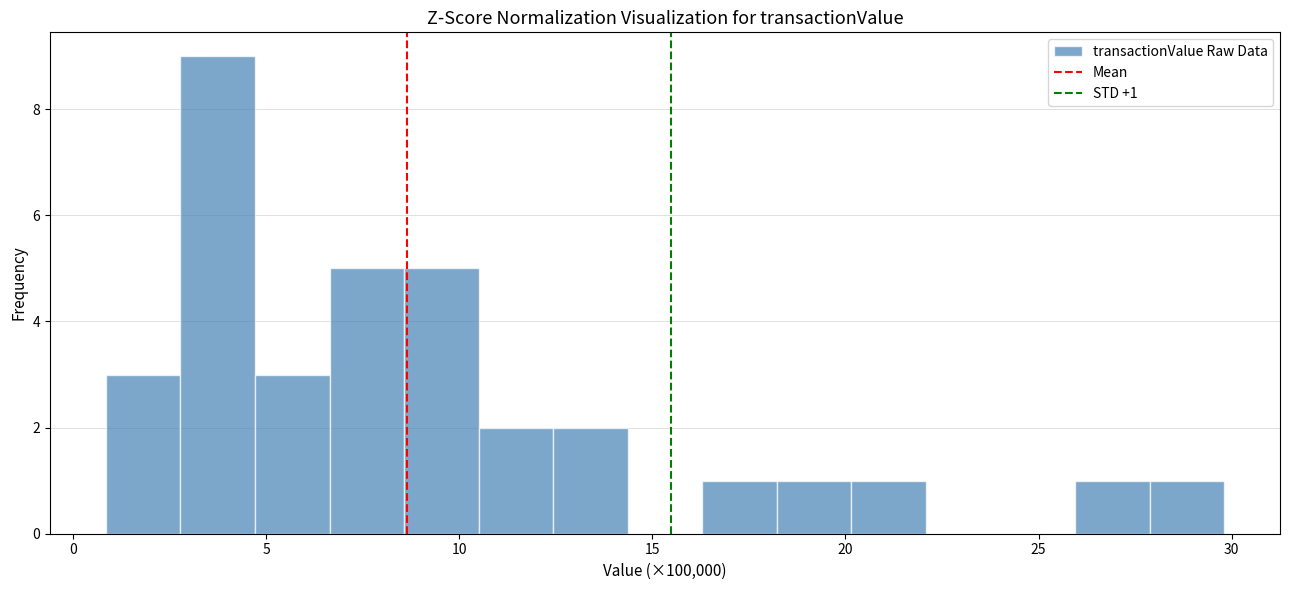

Read against the x-axis, roughly where is the centre of the tallest bar?

4.0